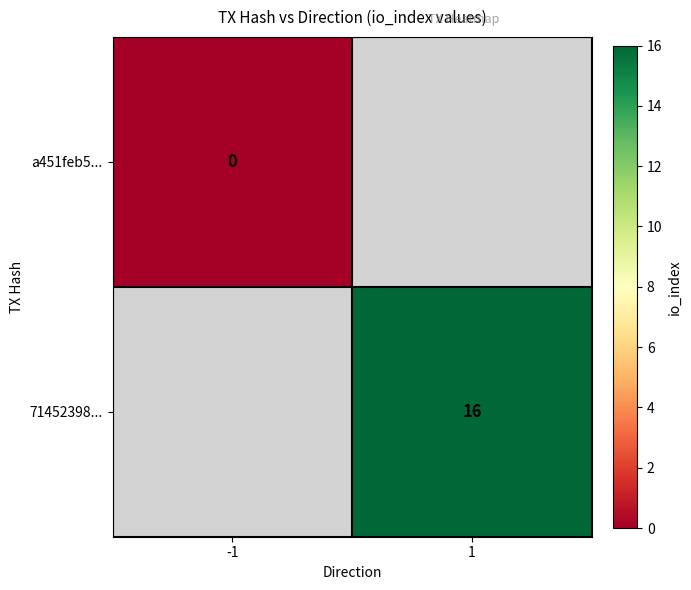

Is it true that 71452398... equals 9 at 1?

False